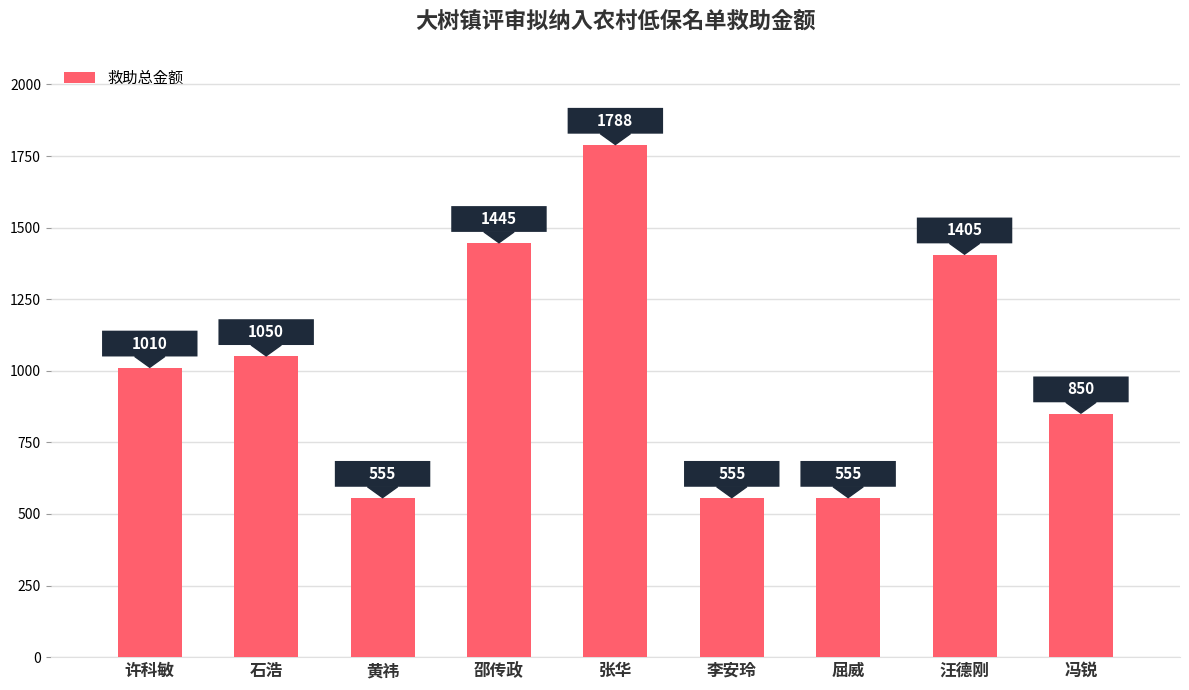

Where is the data nearest to the value 1171?

石浩